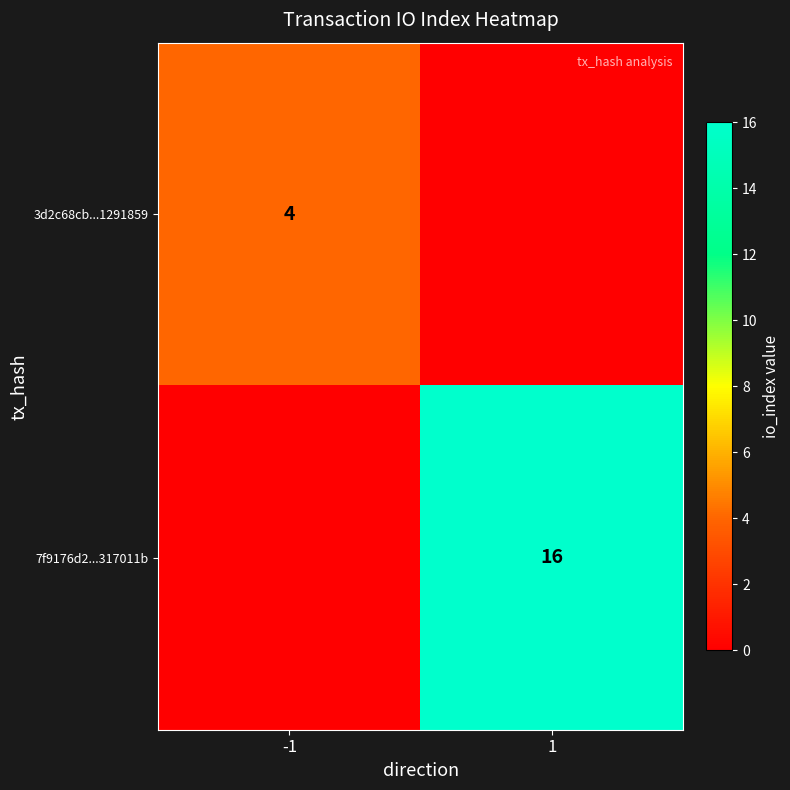

The 7f9176d2...317011b series shows 6 at 1. True or false?

False